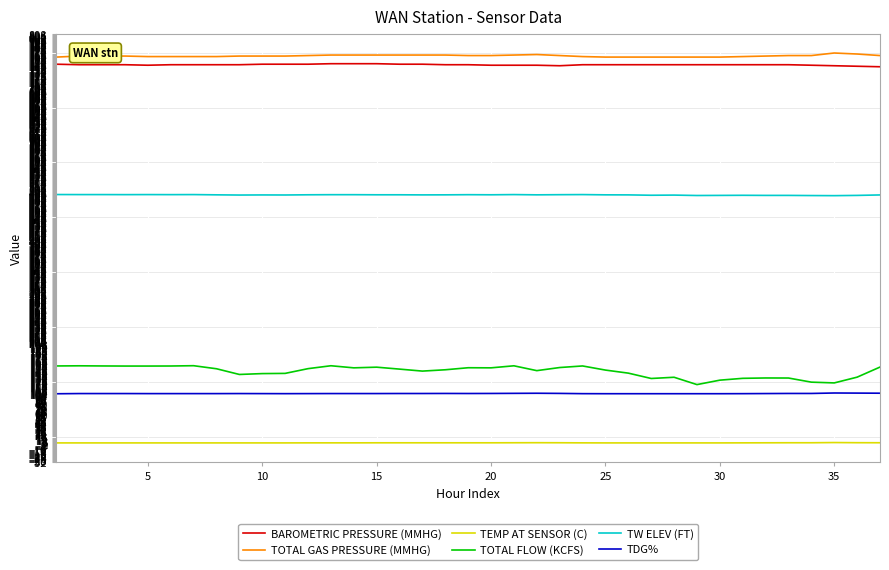

What is the average value of the TOTAL FLOW (KCFS) series?

145.7